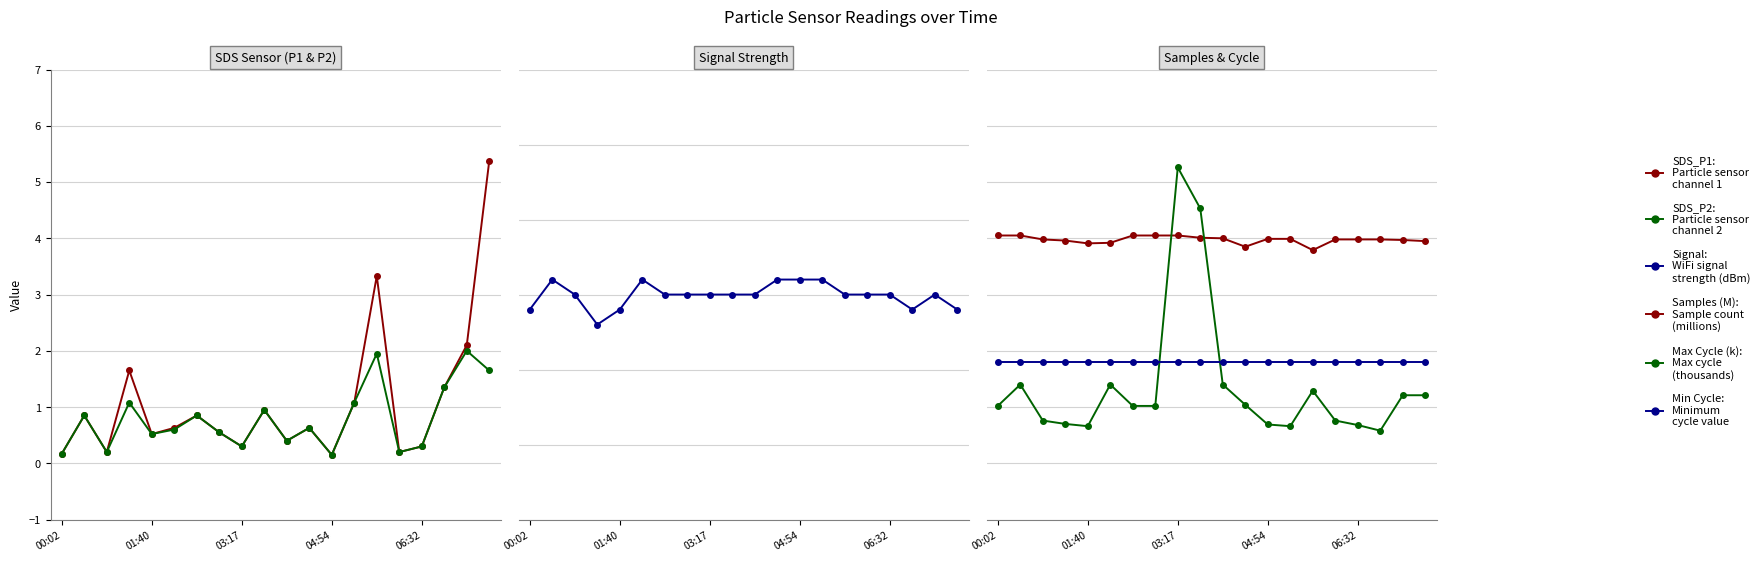

What is the spread (max minus min) of values at 01:40?

125.1